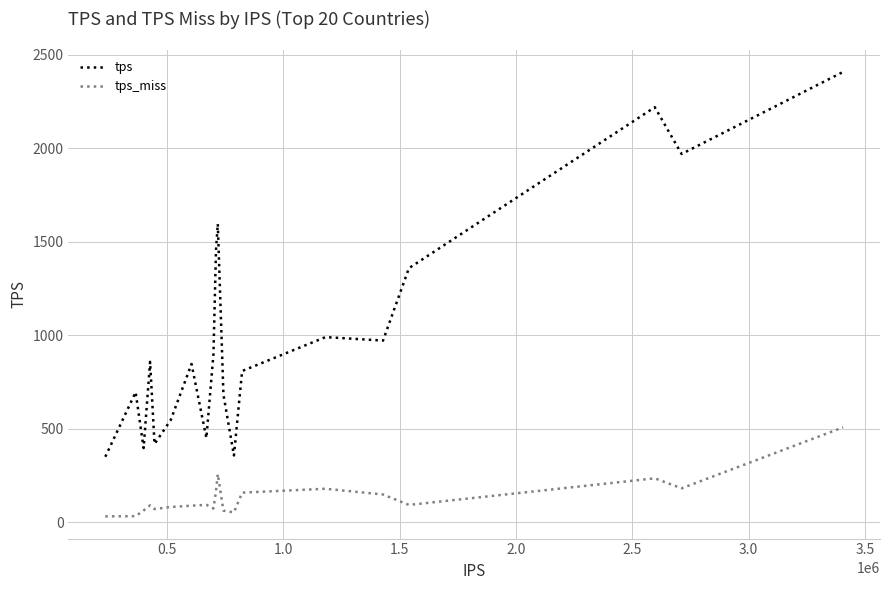

What is the maximum value shown in the chart?

2408.8